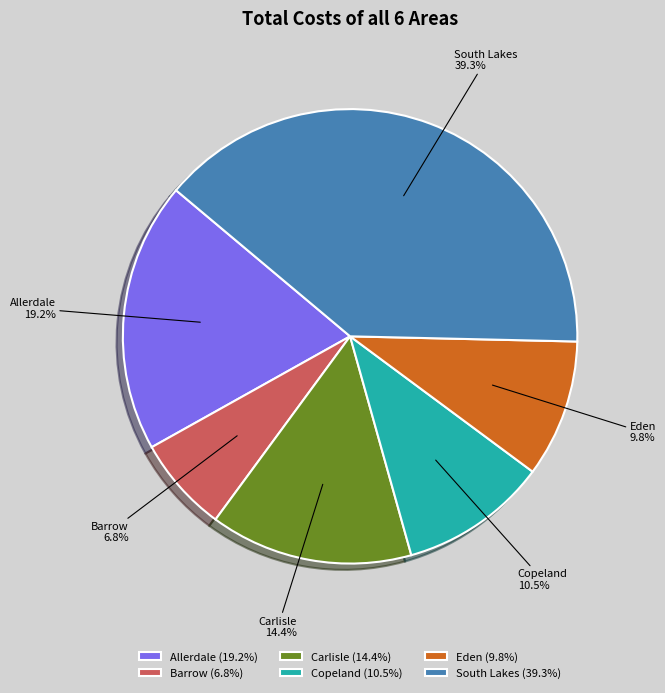

Between Allerdale and Barrow, which is larger?

Allerdale